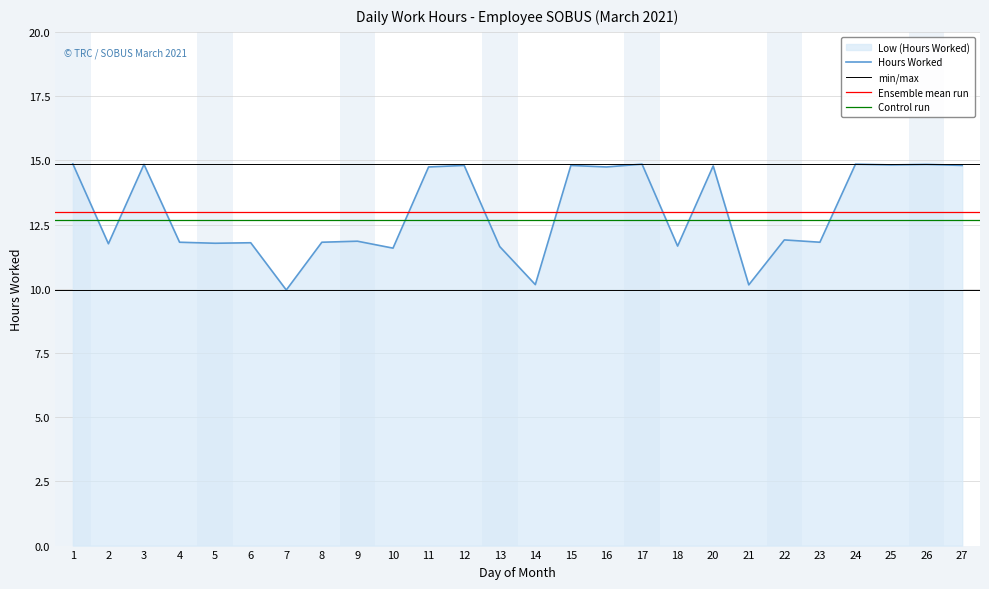

What is the sum of the values at 22 and 24?

26.8